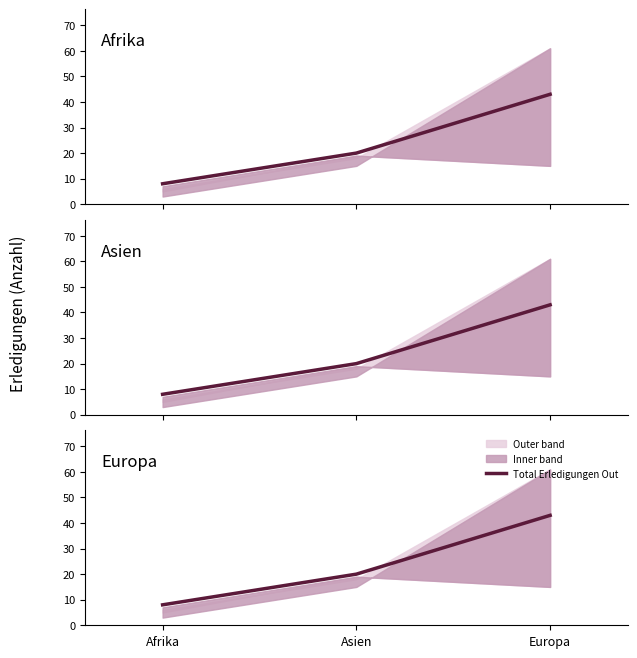

What is the label of the 3rd point from the right?

Afrika